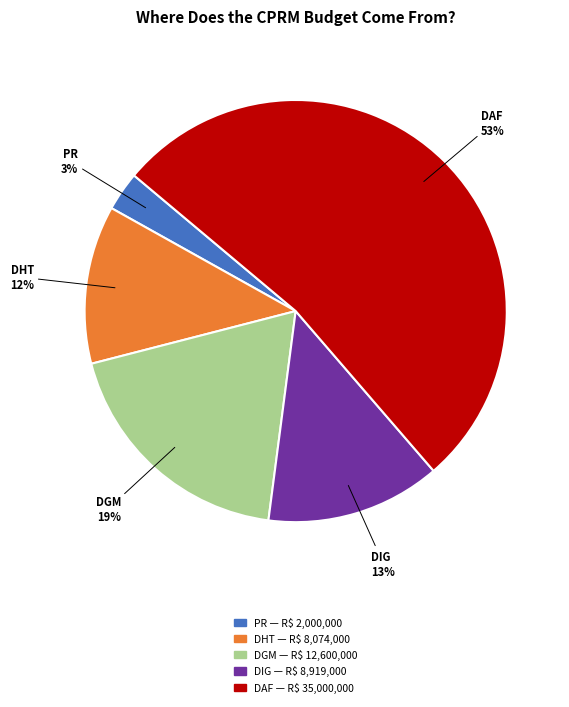

To the nearest percent, what is the average slice percentage?

20%